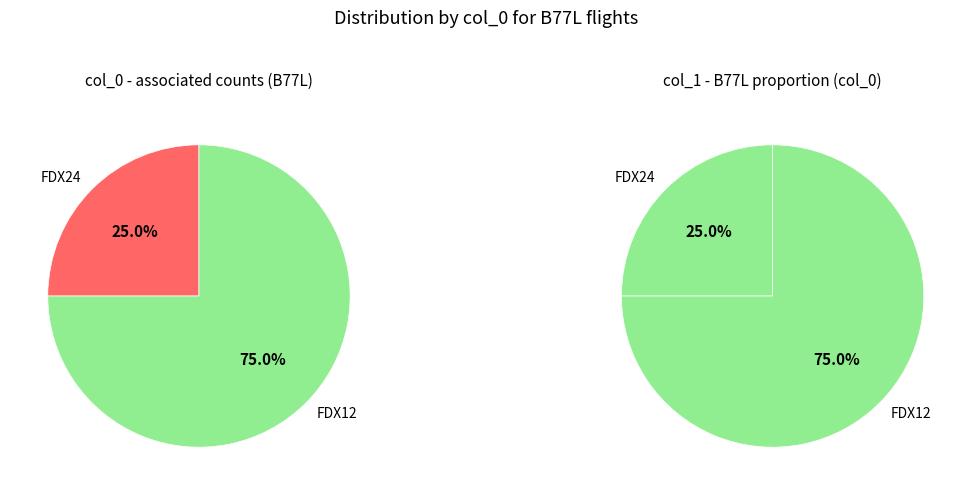

Is there a majority slice in this chart?

Yes